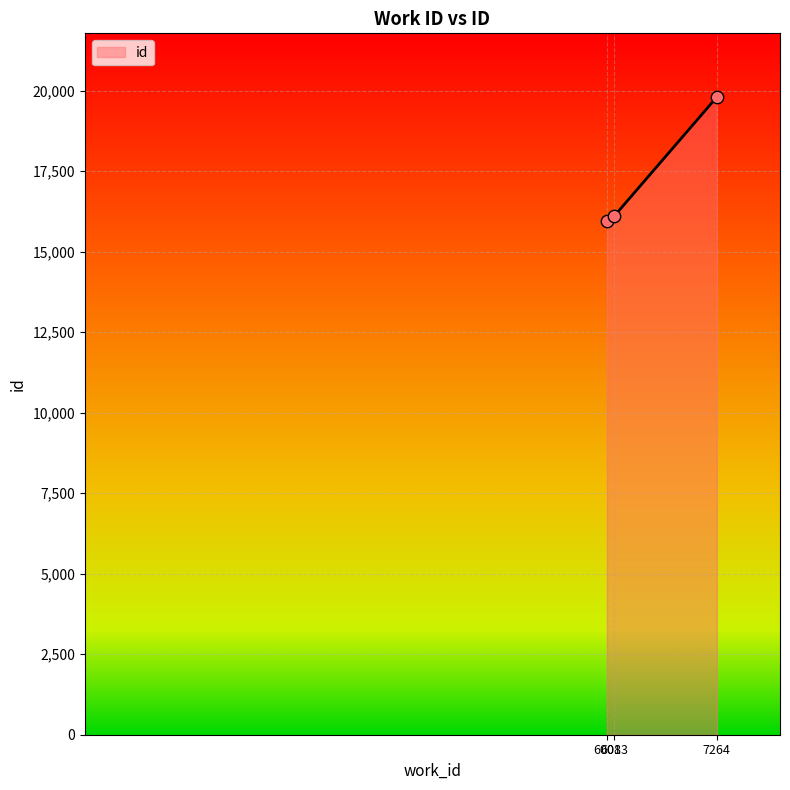

What is the change in value from 6083 to 7264?

+3701